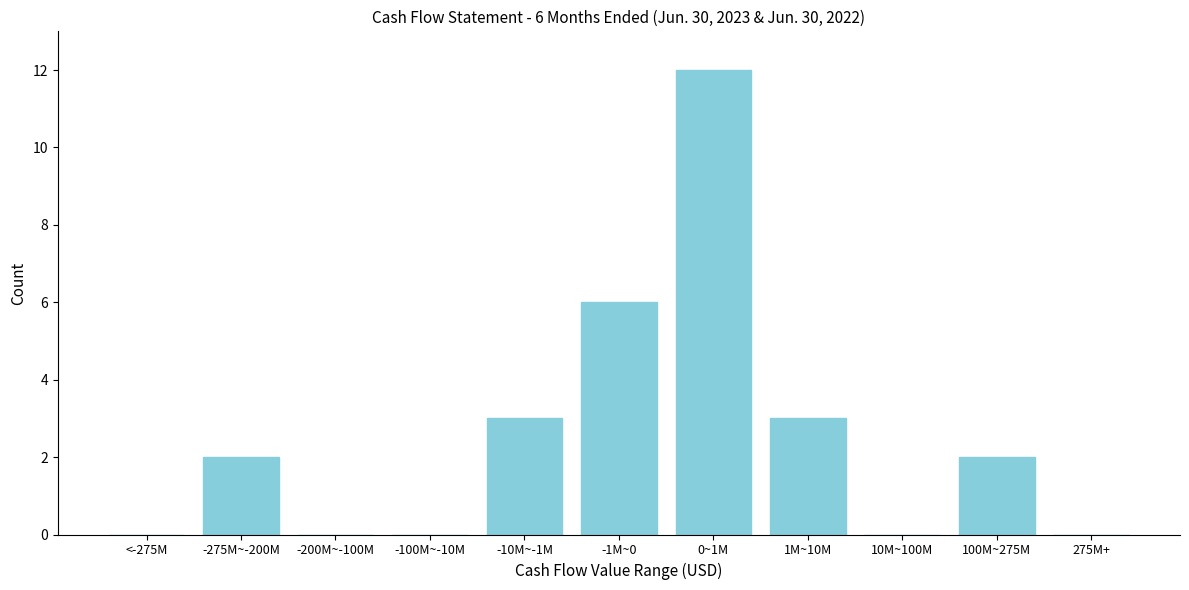

Reading left to right, extract all data points from this chart.

<-275M=0	-275M~-200M=2	-200M~-100M=0	-100M~-10M=0	-10M~-1M=3	-1M~0=6	0~1M=12	1M~10M=3	10M~100M=0	100M~275M=2	275M+=0